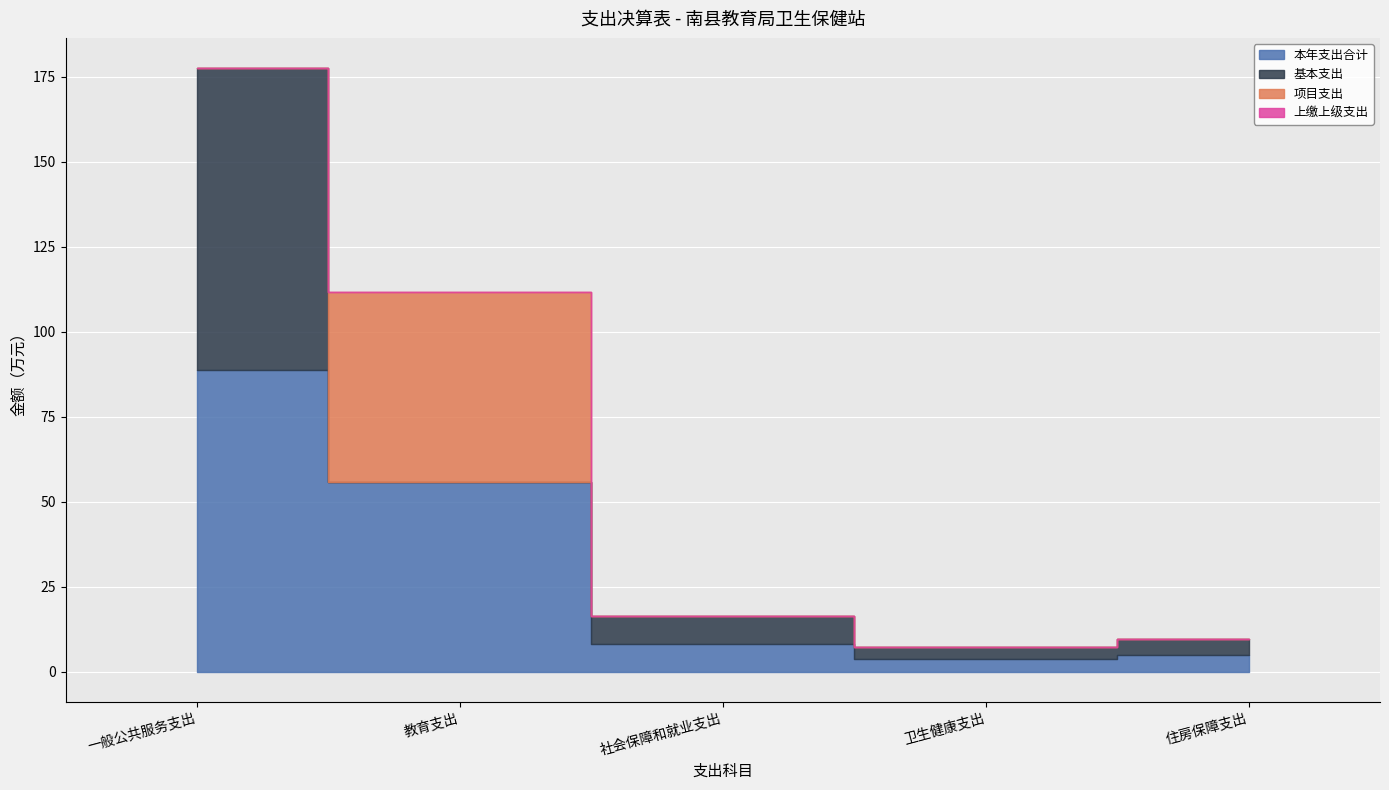

What is the difference between the highest and lowest values at 卫生健康支出?

3.6